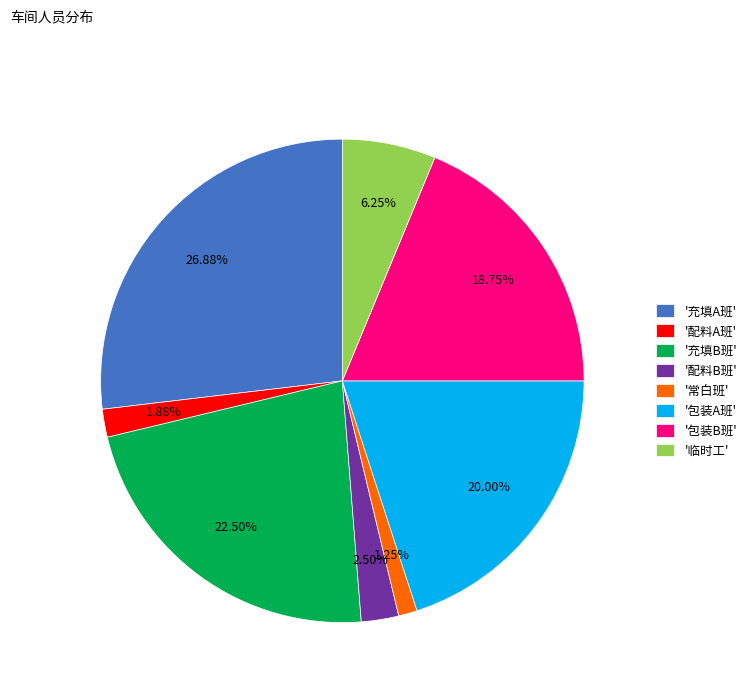

Approximately how many times larger is the value at '包装B班' compared to '配料B班'?

7.5